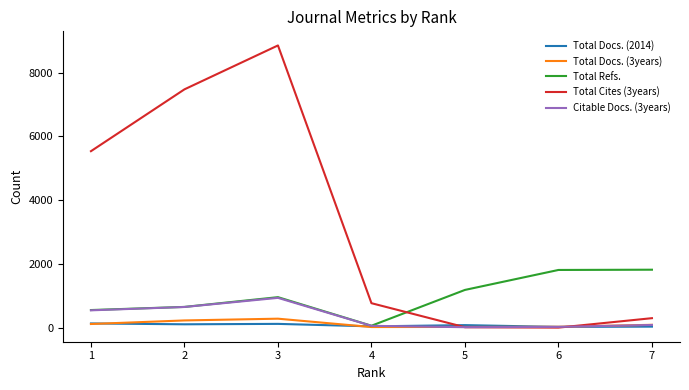

Is the value of Total Refs. at 3 greater than the value of Total Docs. (2014) at 1?

Yes